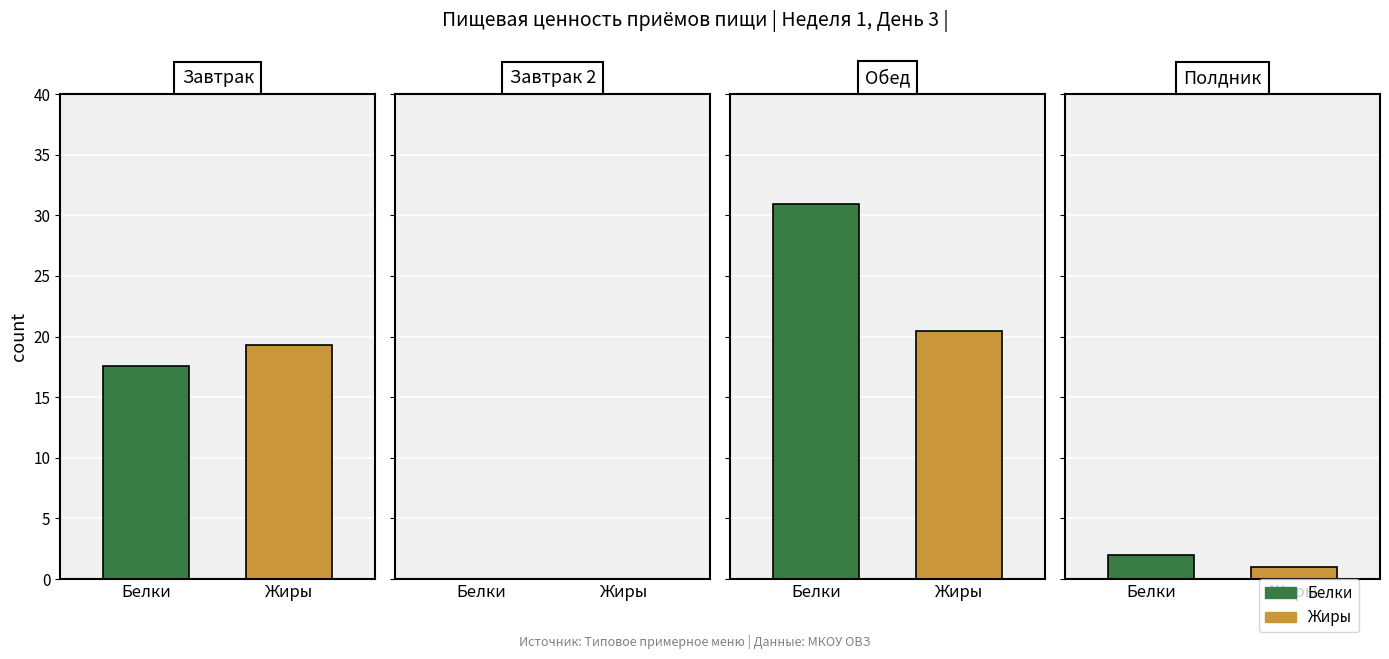

Reading left to right, extract all data points from this chart.

Белки: Завтрак=17.6	Завтрак 2=0.0	Обед=30.9	Полдник=2.0
Жиры: Завтрак=19.3	Завтрак 2=0.0	Обед=20.5	Полдник=1.0